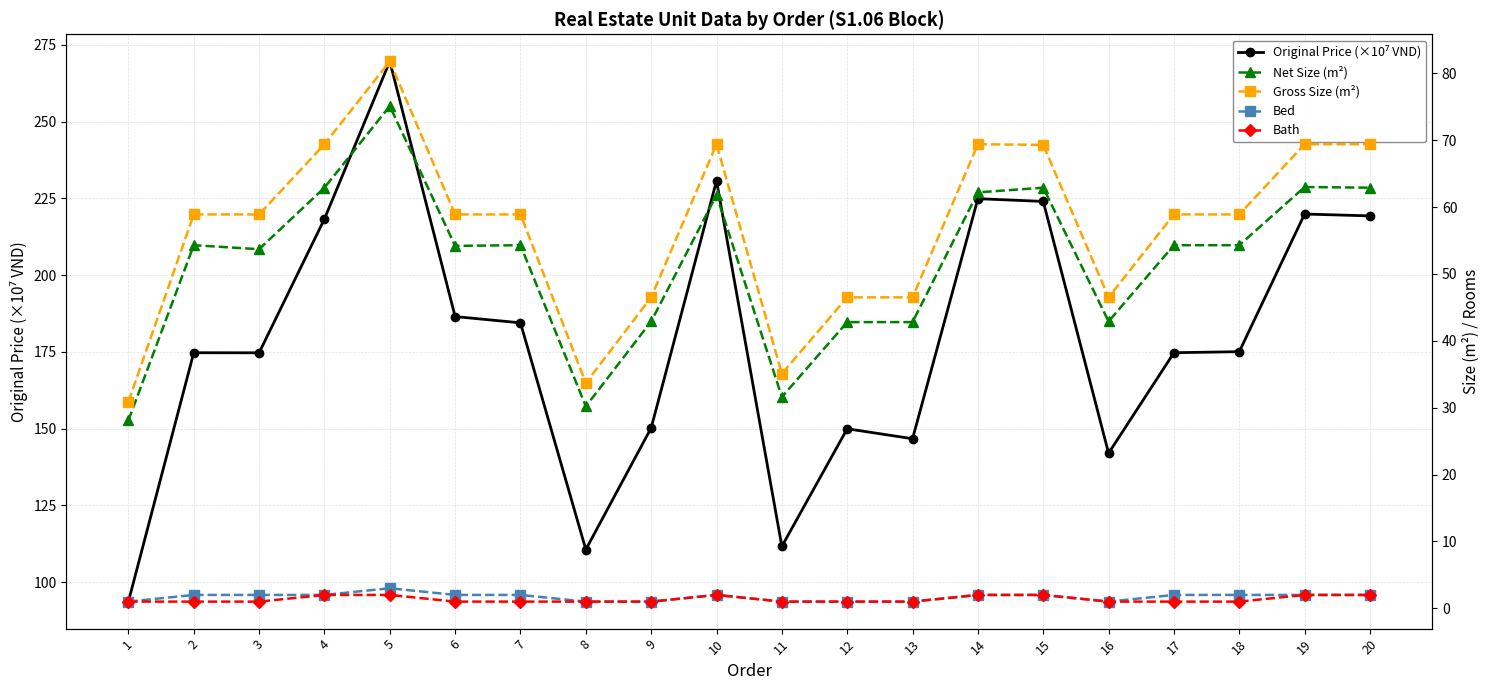

Is the value of Bed at 13 greater than the value of Net Size (m²) at 15?

No